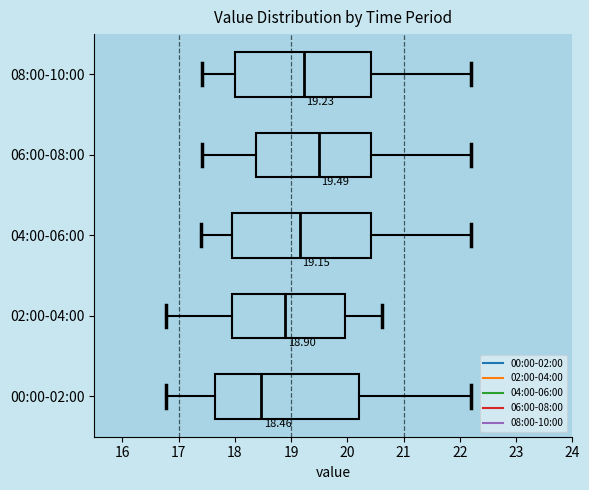

Which box's median line is the furthest to the right?

06:00-08:00